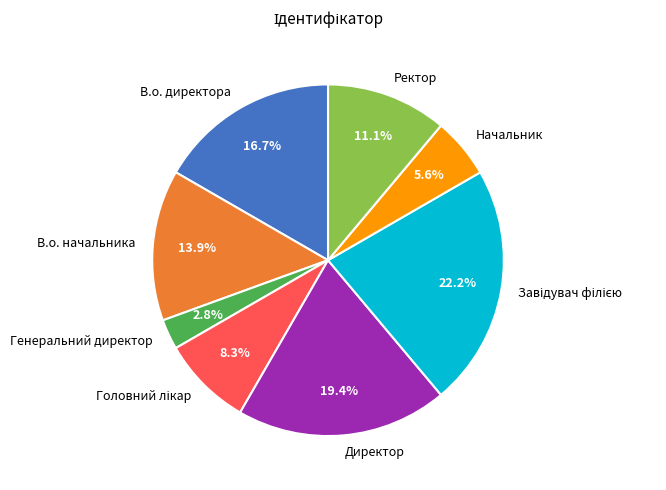

How many segments does this pie chart have?

8